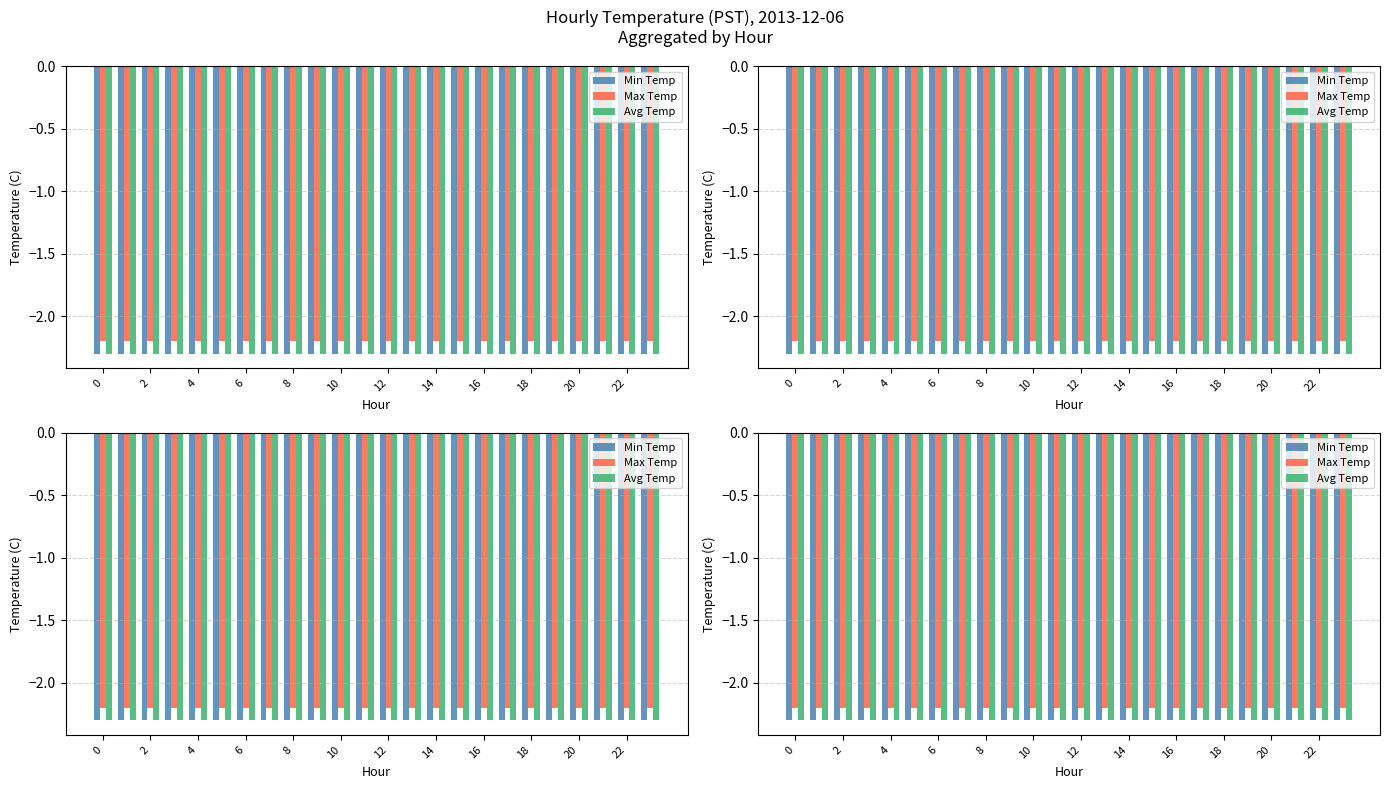

Does the chart contain any negative values?

Yes